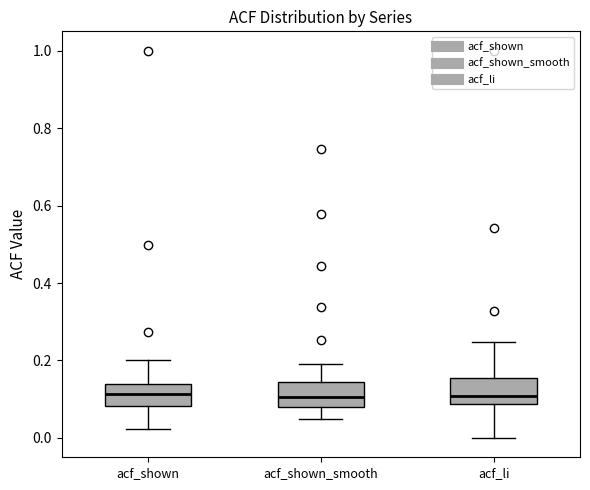

Reading left to right, transcribe this box plot: for each box, give where its median line is, the range the box spans, and where its two whiskers end, as read against the y-axis. The values are not printed on the chart, so give them approximately, as read against the axis.

acf_shown: median 0.12, box 0.08 to 0.14, whiskers 0.02 to 0.20
acf_shown_smooth: median 0.10, box 0.08 to 0.14, whiskers 0.04 to 0.20
acf_li: median 0.10, box 0.08 to 0.16, whiskers 0.00 to 0.24